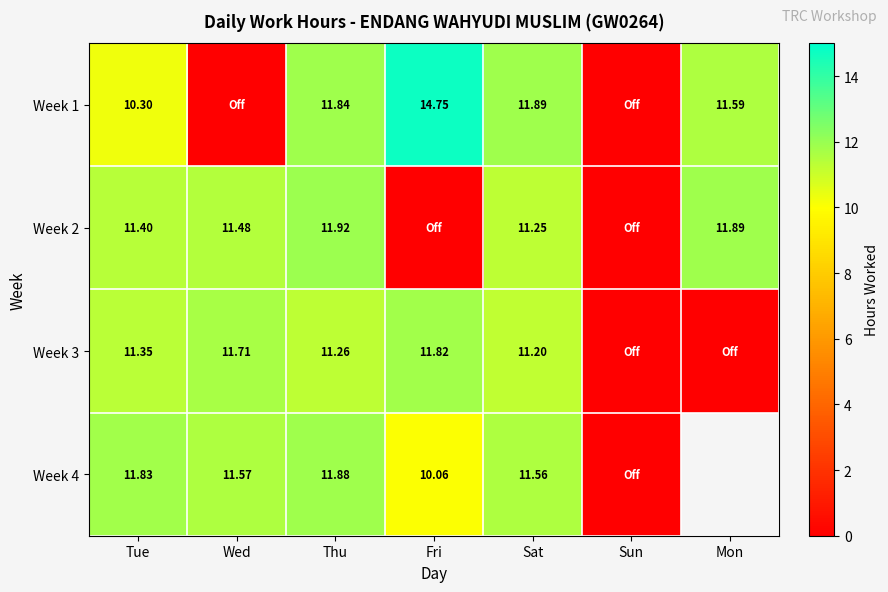

At which category is the sum across all series the highest?

Thu